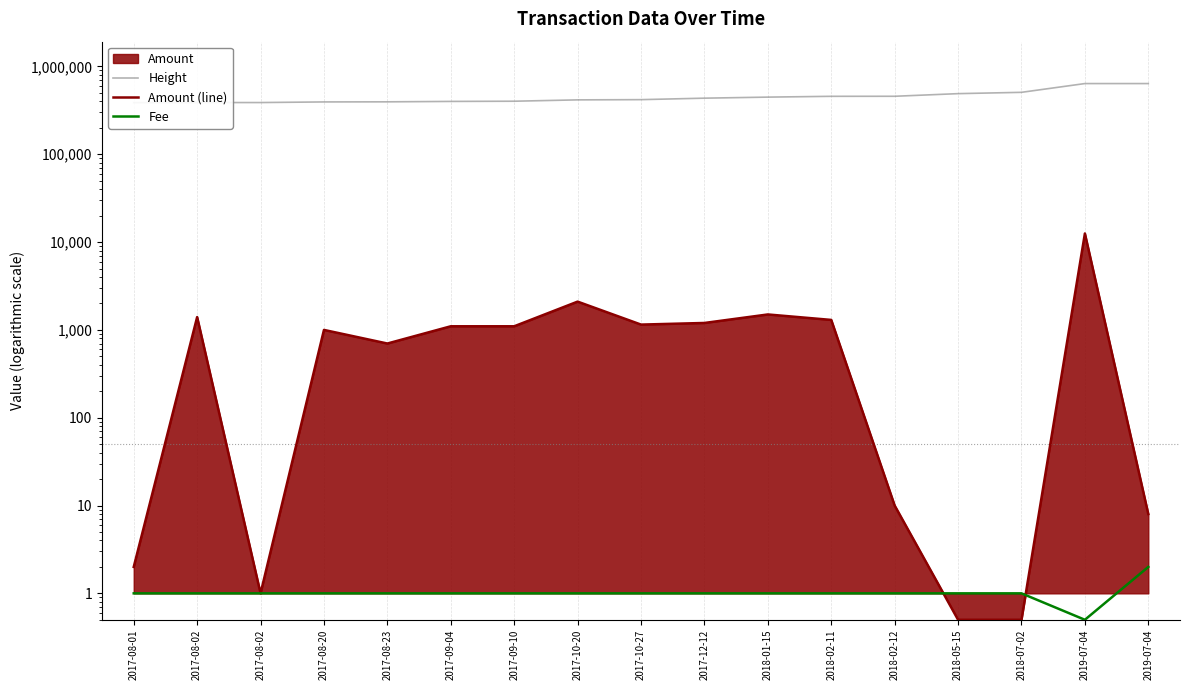

Is it true that Amount (line) equals 0.5 at 2018-05-15?

True